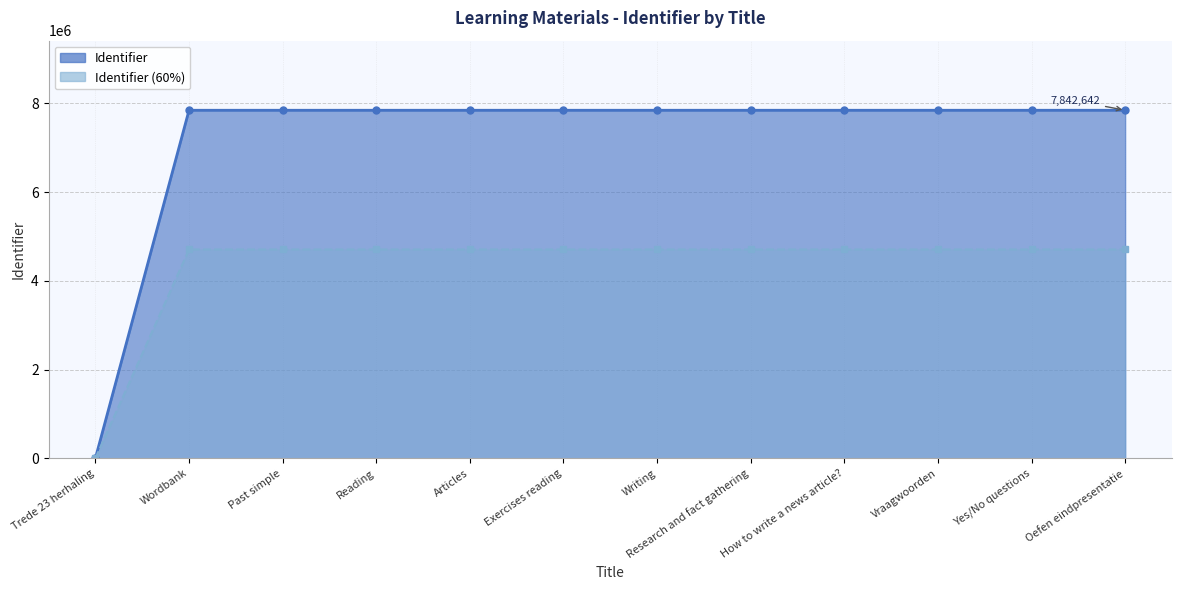

Between Past simple and Yes/No questions, which is larger?

Yes/No questions